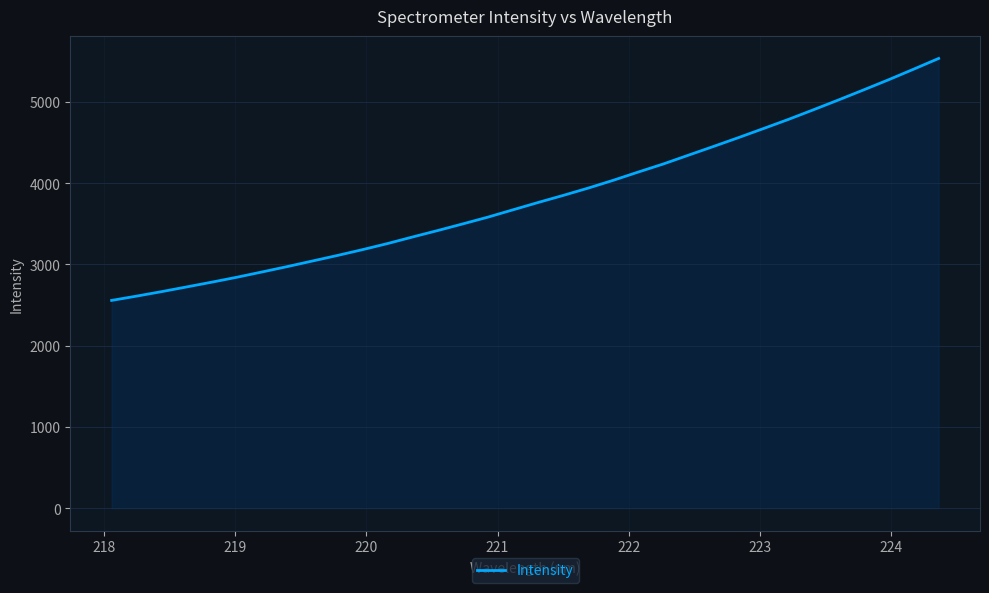

What is the minimum value shown in the chart?

2557.2